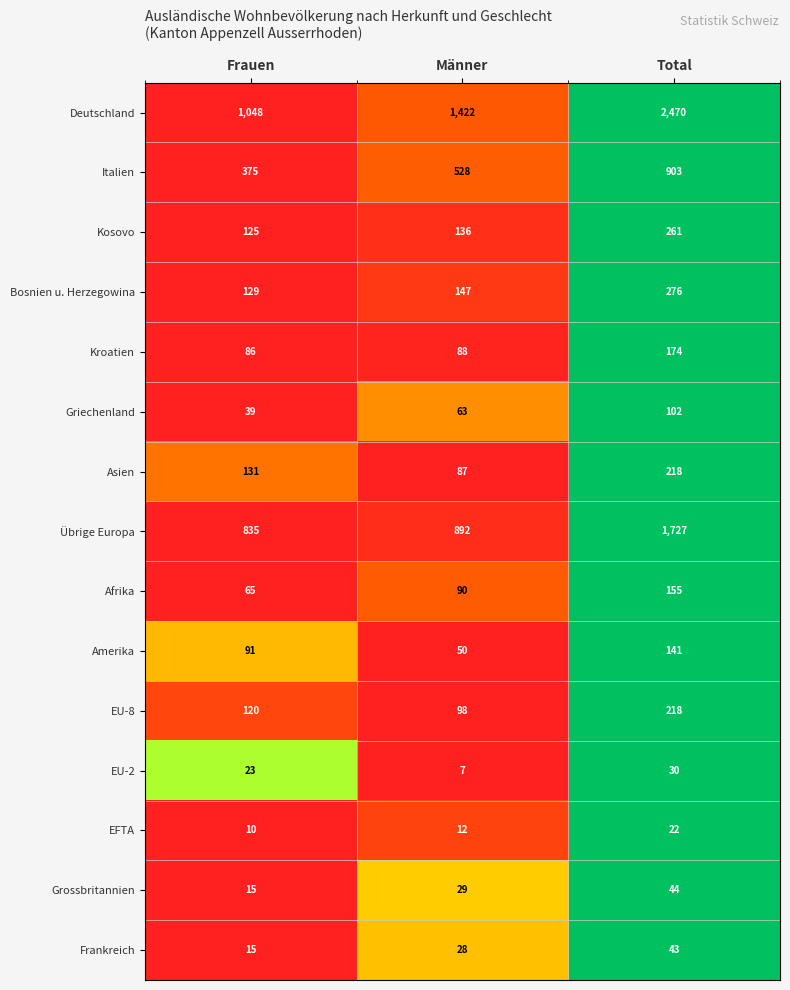

What is the smallest value displayed?

7